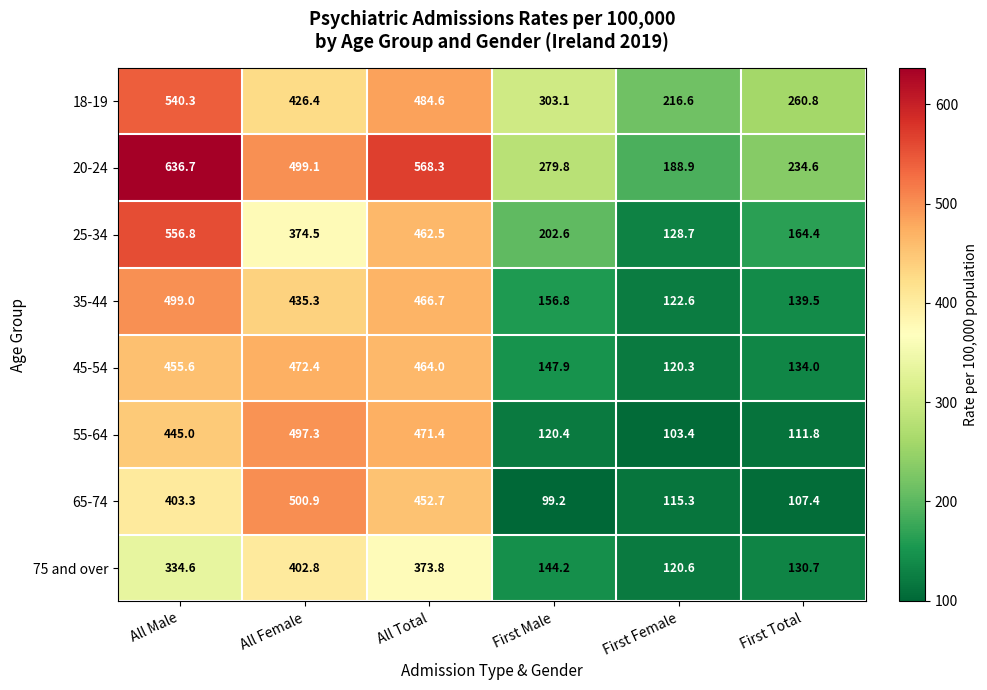

Rank the series by their maximum value, from lowest to highest.

75 and over, 45-54, 55-64, 35-44, 65-74, 18-19, 25-34, 20-24